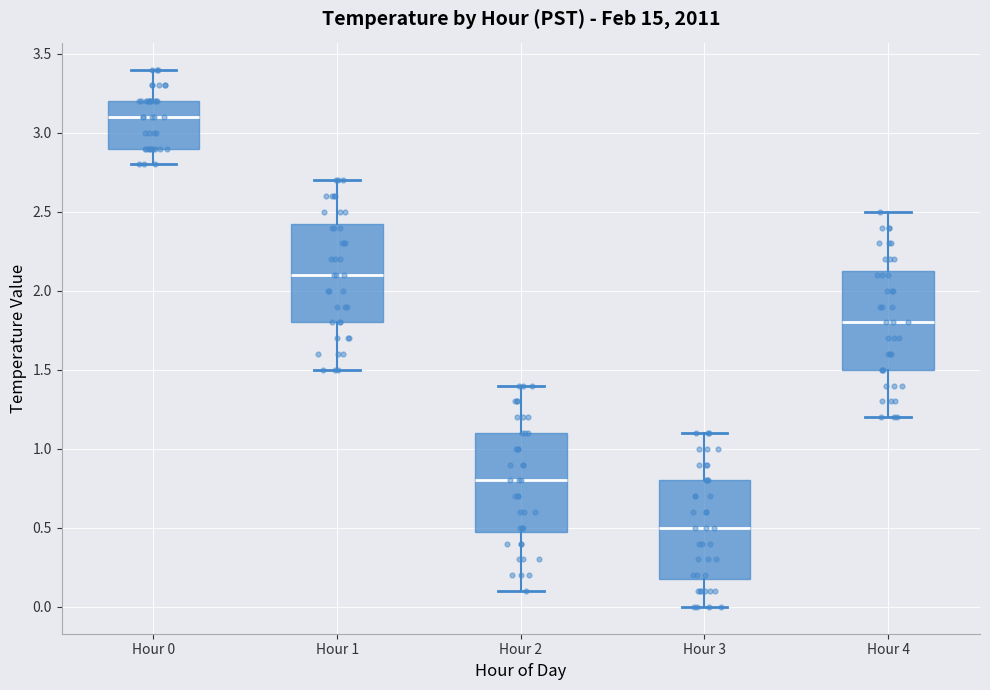

Reading left to right, read every box against the y-axis: the position of its median line, the range the box covers, and the ends of its whiskers. The values are not printed on the chart, so give them approximately, as read against the axis.

Hour 0: median 3.10, box 2.90 to 3.20, whiskers 2.80 to 3.40
Hour 1: median 2.10, box 1.80 to 2.45, whiskers 1.50 to 2.70
Hour 2: median 0.80, box 0.50 to 1.10, whiskers 0.10 to 1.40
Hour 3: median 0.50, box 0.20 to 0.80, whiskers 0.00 to 1.10
Hour 4: median 1.80, box 1.50 to 2.15, whiskers 1.20 to 2.50